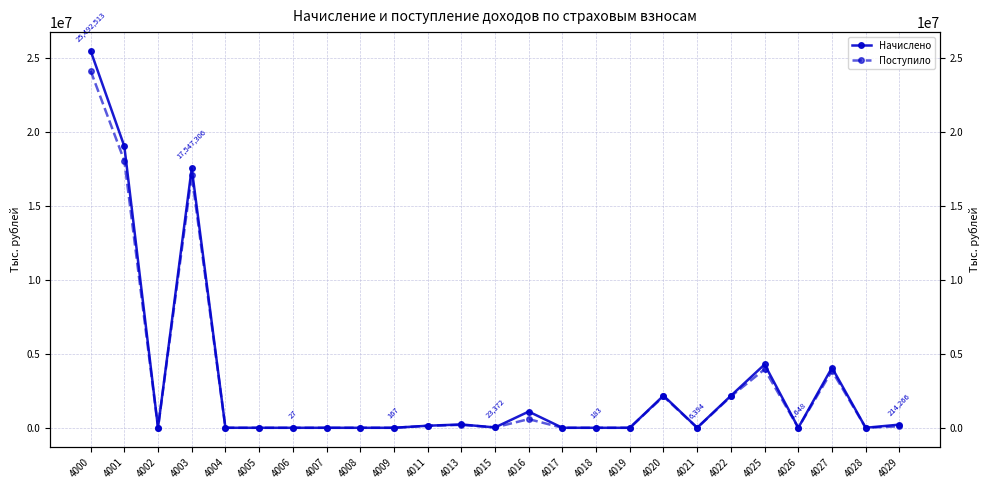

Reading left to right, extract all data points from this chart.

Начислено: 25492513	19037116	4840	17547306	611	103	27	251	-629	167	138840	225616	23372	1095992	341	183	96	2171755	6394	2165361	4283642	1648	4065672	2056	214266
Поступило: 24136733	18060440	1102	17079310	959	50	6	208	995	159	133824	199516	26392	586038	332	69	25	2119407	29	2119378	3956886	1003	3854056	2999	98828